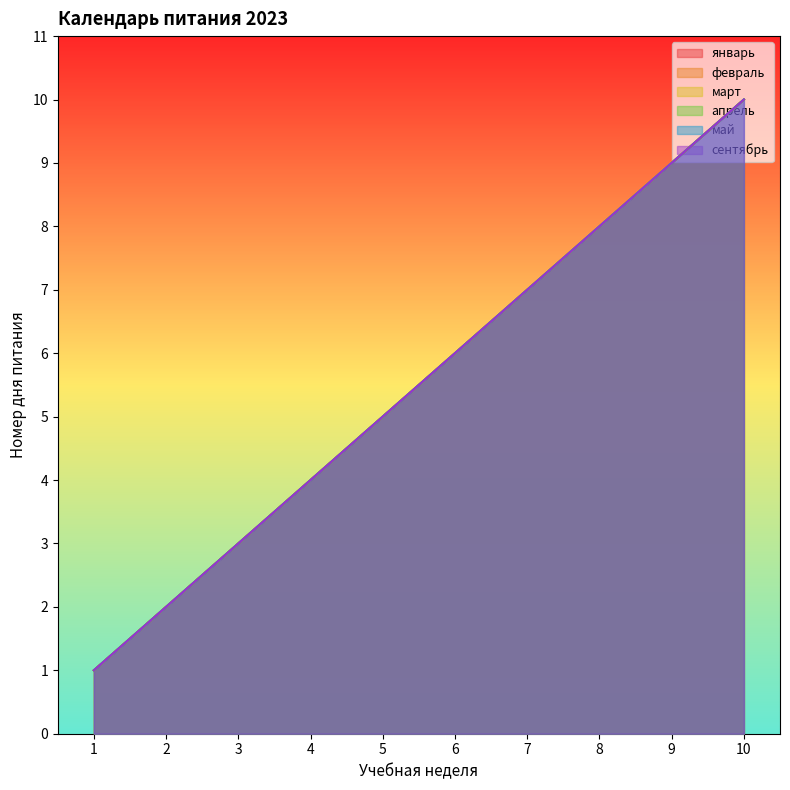

What is the sum of all январь values?

55